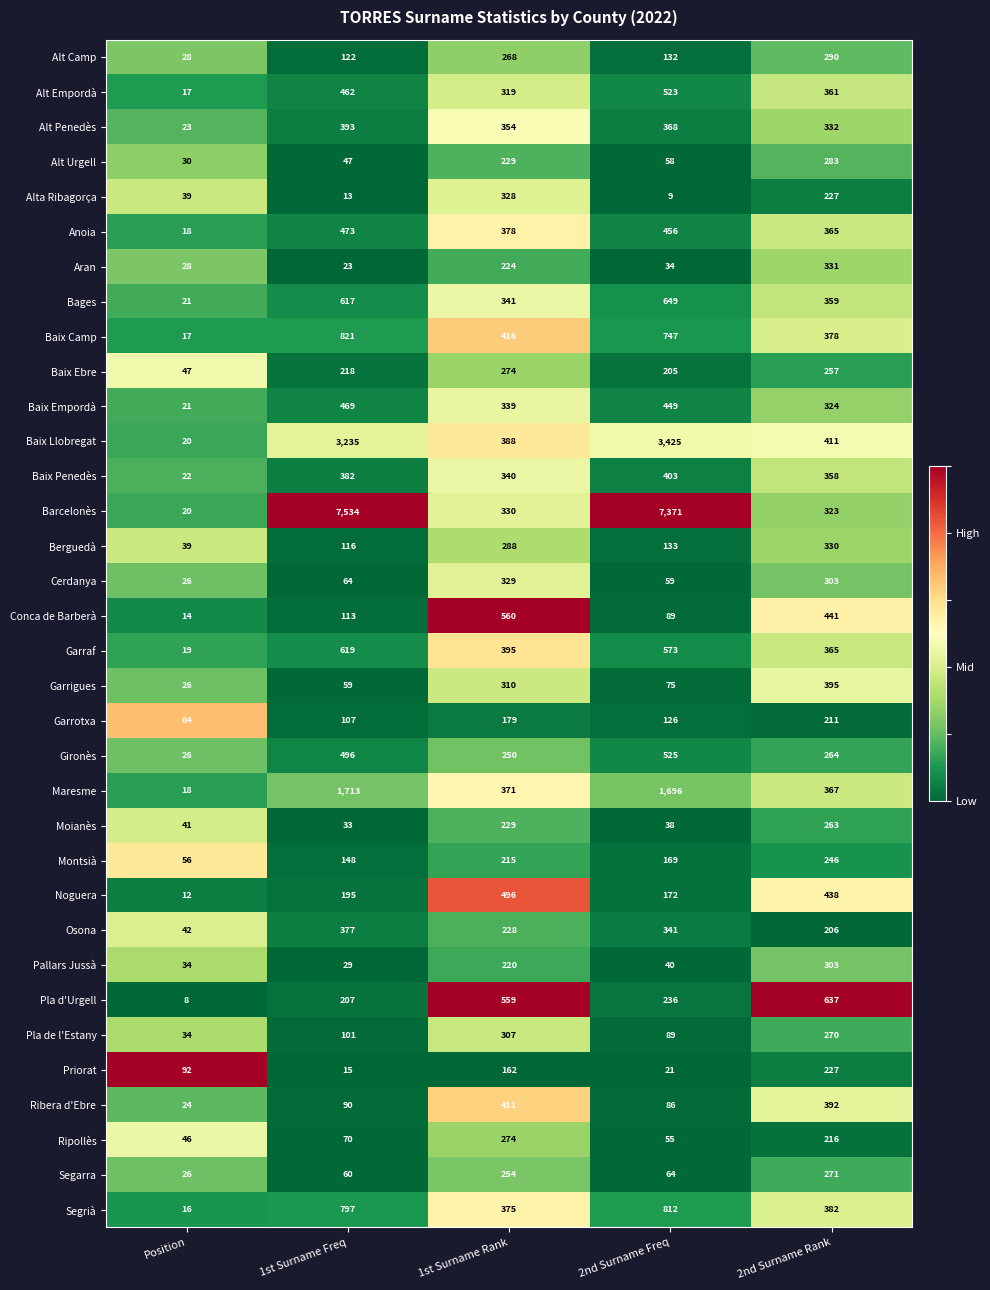

At which label is Garraf closest to 319?

2nd Surname Rank